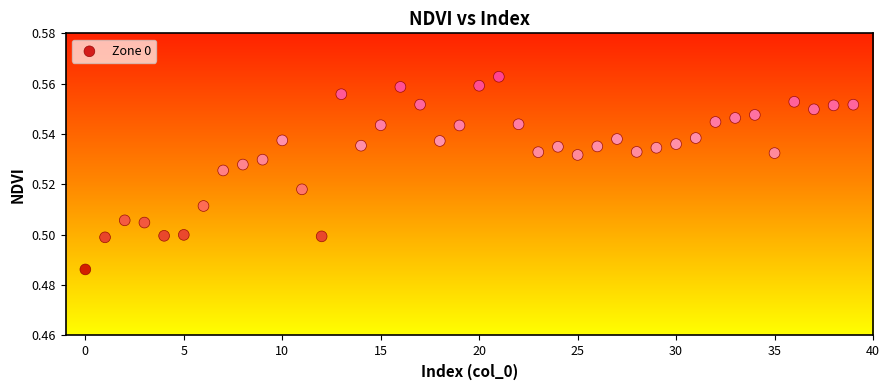

How many points are shown in the scatter plot?

40